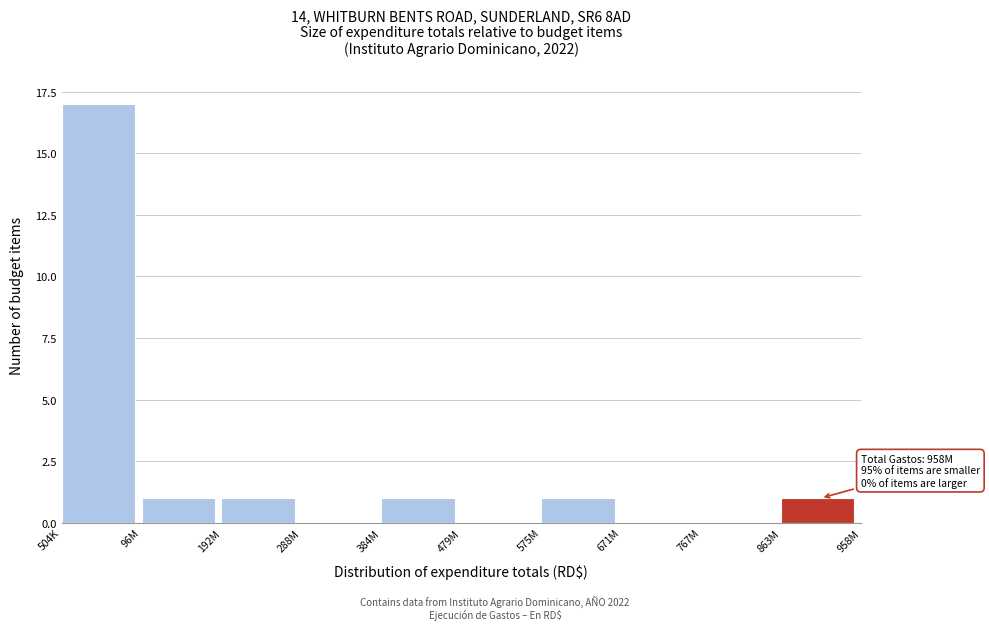

Reading left to right, list all the values displayed in this chart.

504K=17	96M=1	192M=1	288M=0	384M=1	479M=0	575M=1	671M=0	767M=0	863M=1